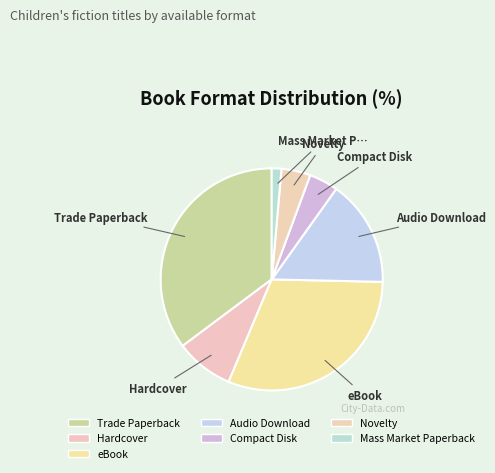

How many slices are in this pie chart?

7